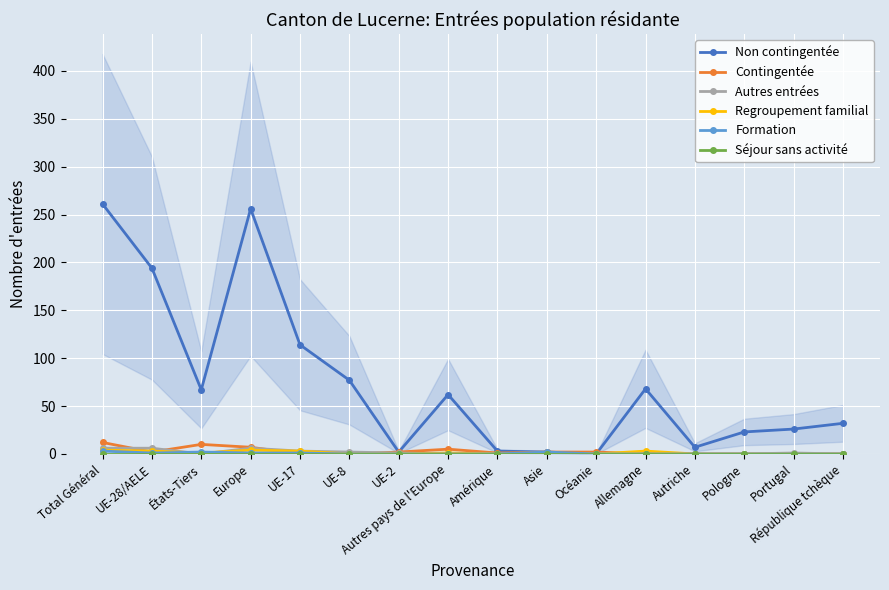

What is the maximum value for Formation?

3